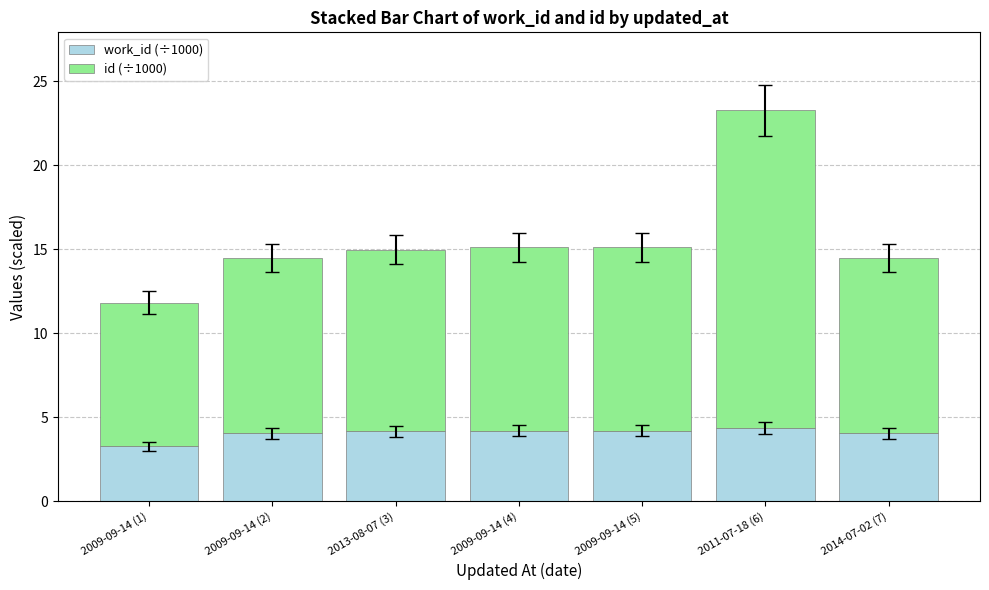

What is the total value across all series at 2013-08-07 (3)?

15.0